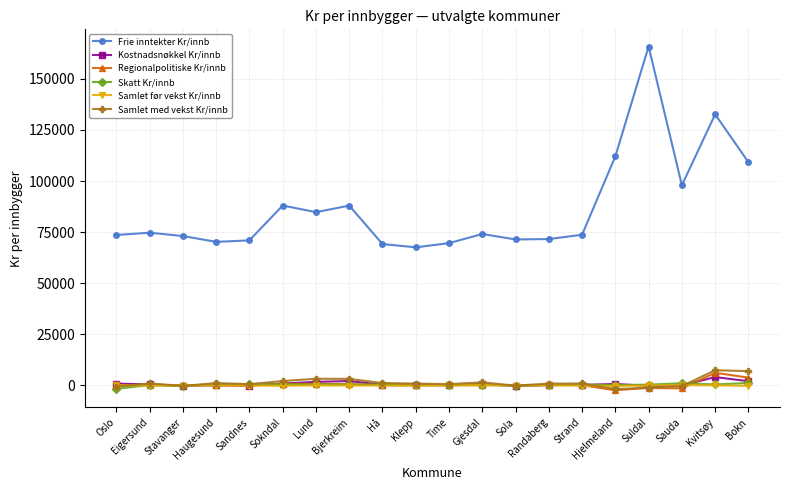

True or false: Frie inntekter Kr/innb and Kostnadsnøkkel Kr/innb intersect in this chart.

False